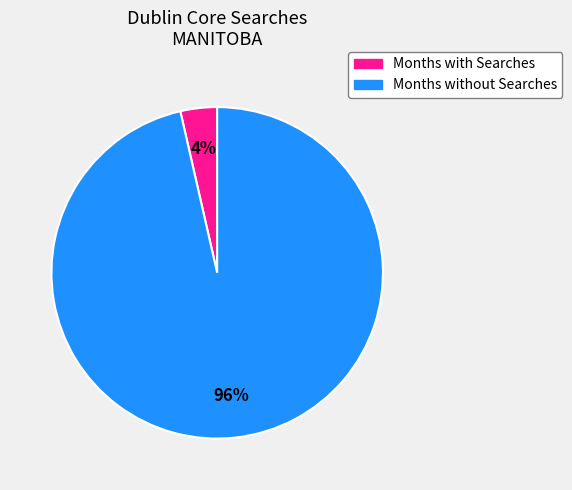

Do Months without Searches and Months with Searches together represent more than half of the pie?

Yes